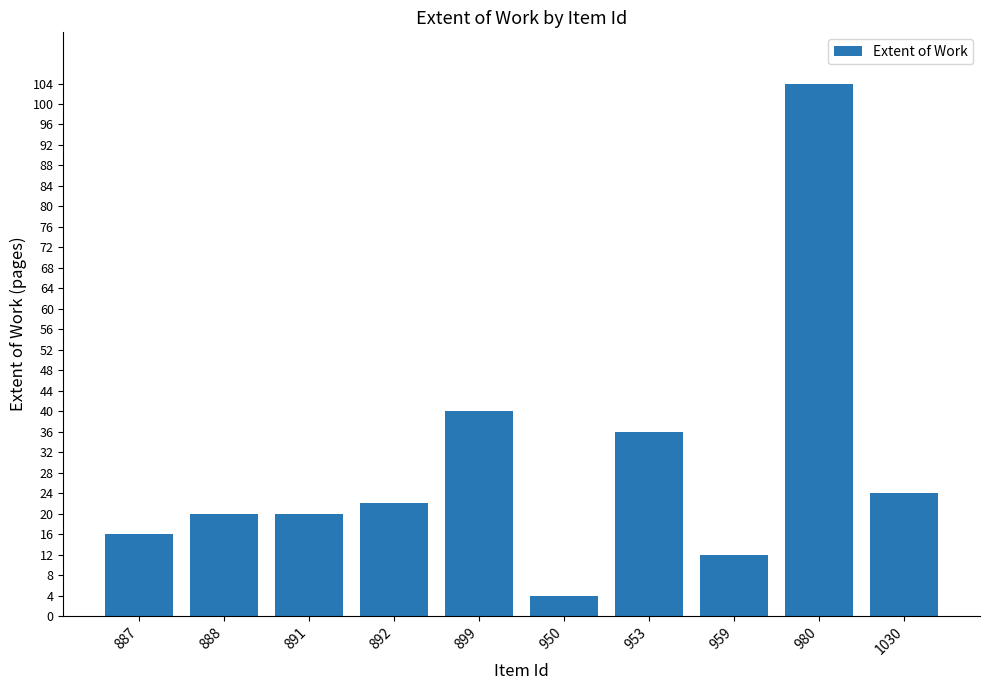

Does the chart contain any negative values?

No